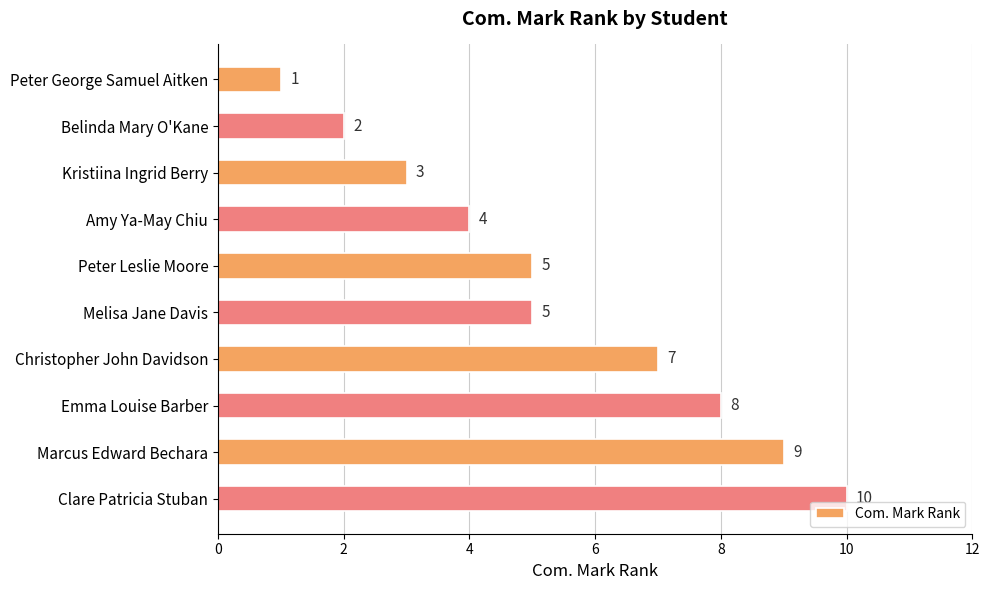

How many bars are there in total?

10